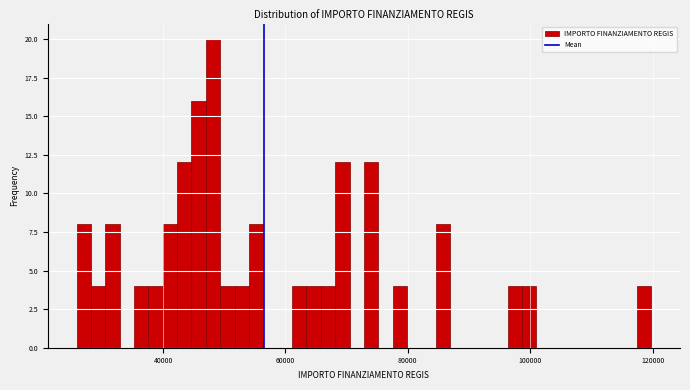

Around what value on the x-axis is the tallest bar? Give the approximate position of its centre, as read against the axis.

48000